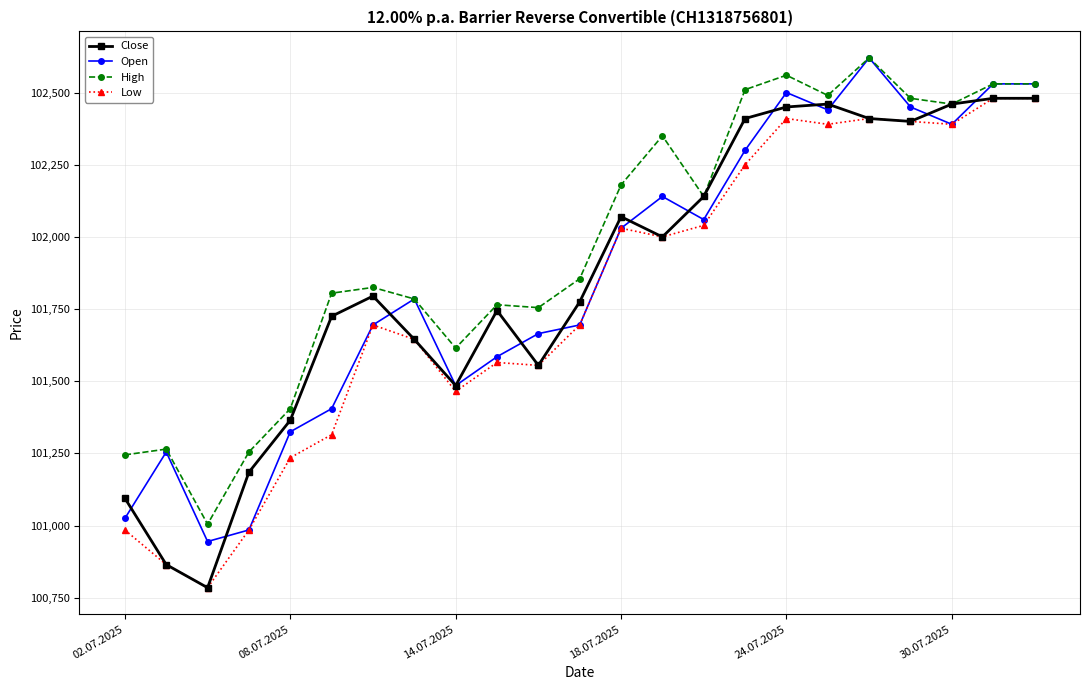

True or false: Low and High cross at least once.

False